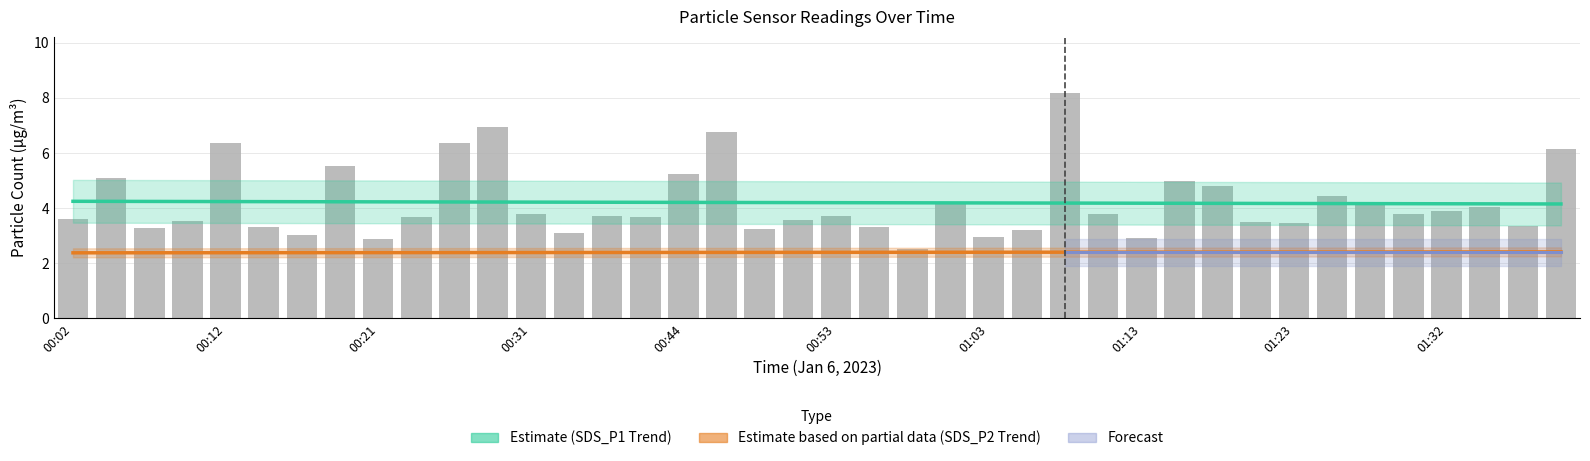

What is the approximate value at 01:03?

3.0